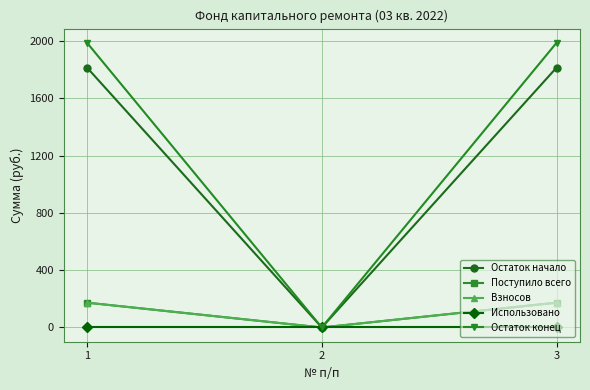

Which has a higher value, 1 or 3?

1